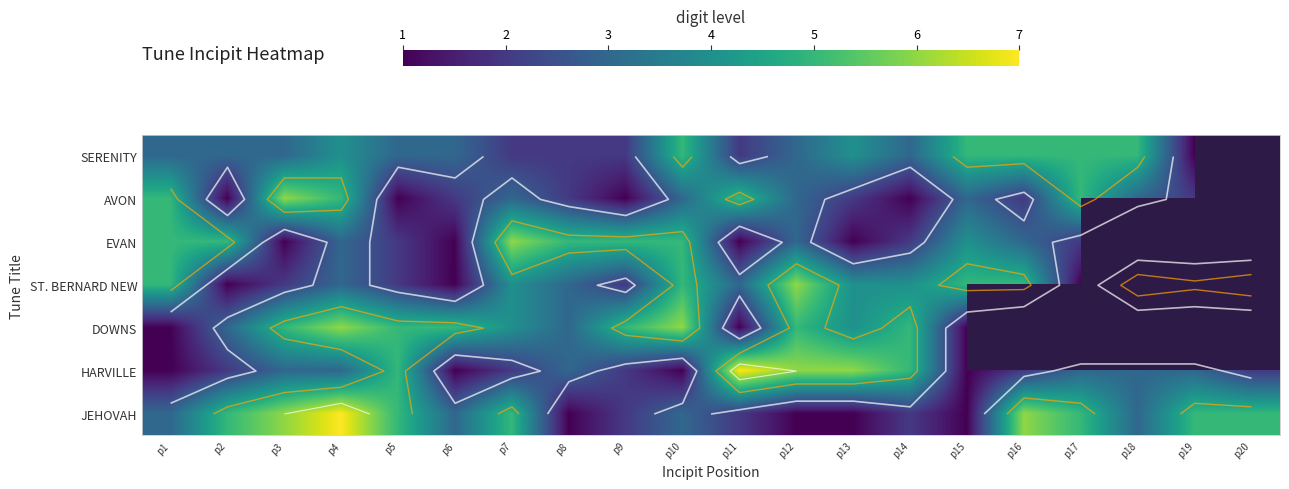

Rank the categories by HARVILLE value from highest to lowest.

p11, p12, p13, p5, p14, p3, p4, p8, p17, p18, p19, p2, p7, p9, p16, p20, p1, p6, p10, p15